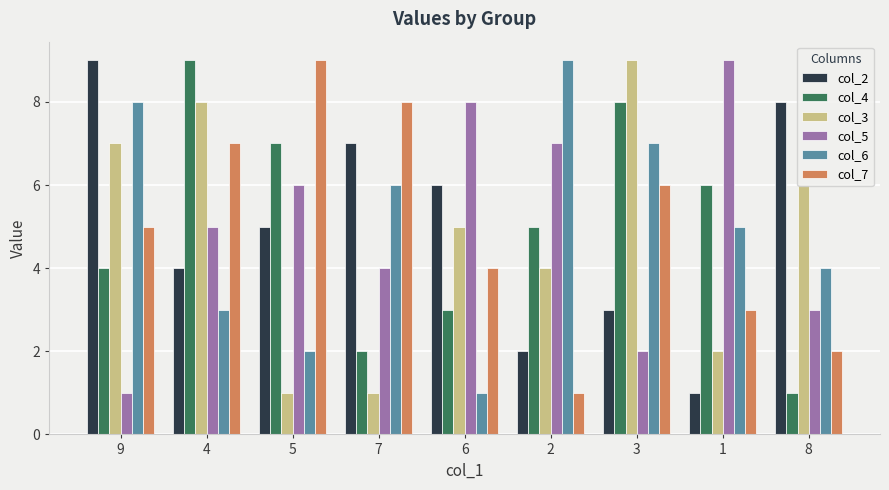

Reading left to right, list all the values displayed in this chart.

col_2: 9=9	4=4	5=5	7=7	6=6	2=2	3=3	1=1	8=8
col_4: 9=4	4=9	5=7	7=2	6=3	2=5	3=8	1=6	8=1
col_3: 9=7	4=8	5=1	7=1	6=5	2=4	3=9	1=2	8=6
col_5: 9=1	4=5	5=6	7=4	6=8	2=7	3=2	1=9	8=3
col_6: 9=8	4=3	5=2	7=6	6=1	2=9	3=7	1=5	8=4
col_7: 9=5	4=7	5=9	7=8	6=4	2=1	3=6	1=3	8=2